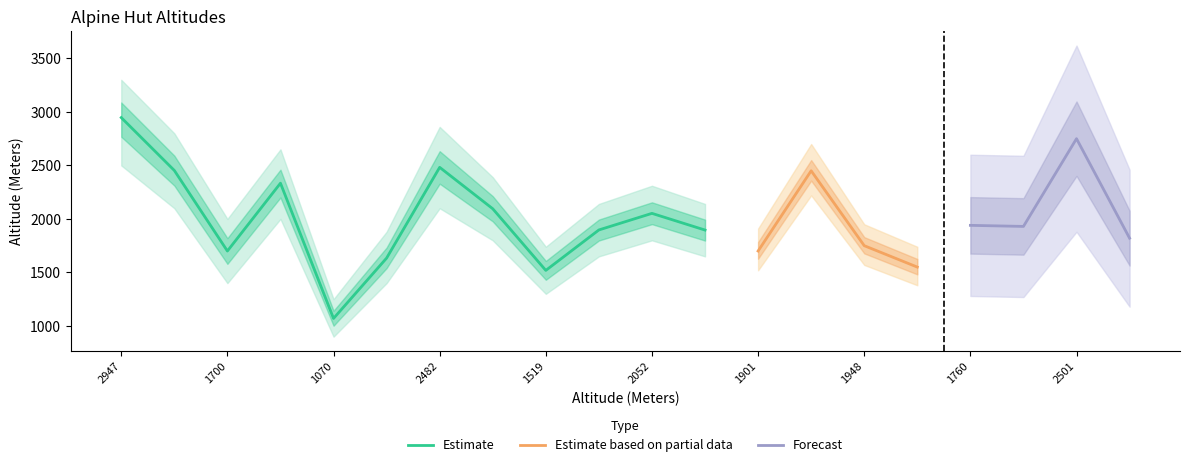

At 1652, list the series in order from smallest to largest.

Estimate based on partial data, Estimate, Forecast